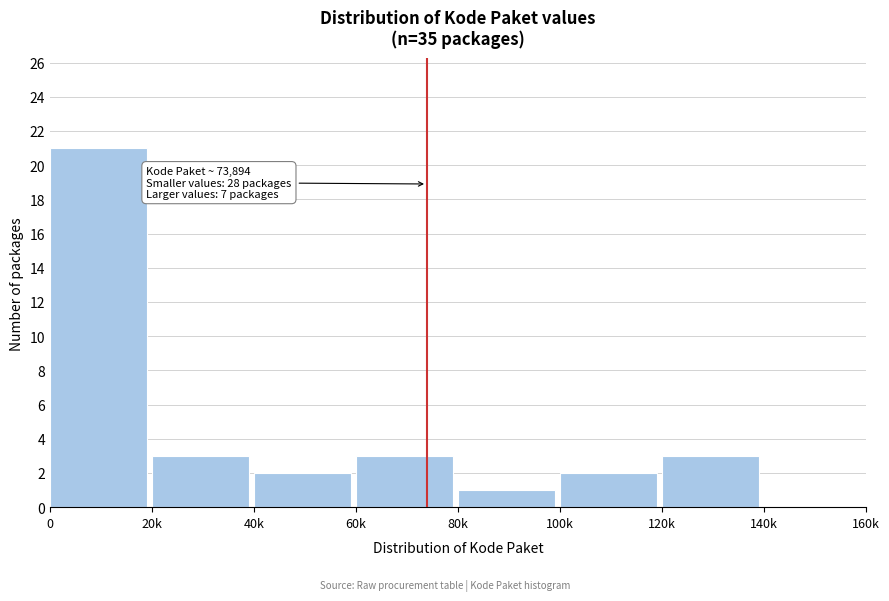

Reading left to right, transcribe all the data shown in this chart.

0=21	20k=3	40k=2	60k=3	80k=1	100k=2	120k=3	140k=0